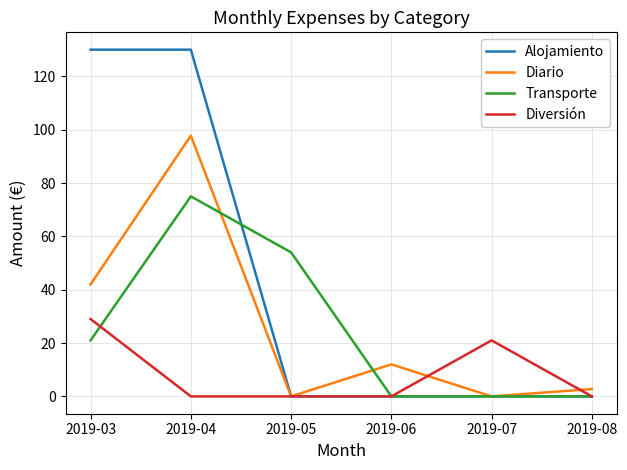

What is the total value across all series at 2019-08?

2.8